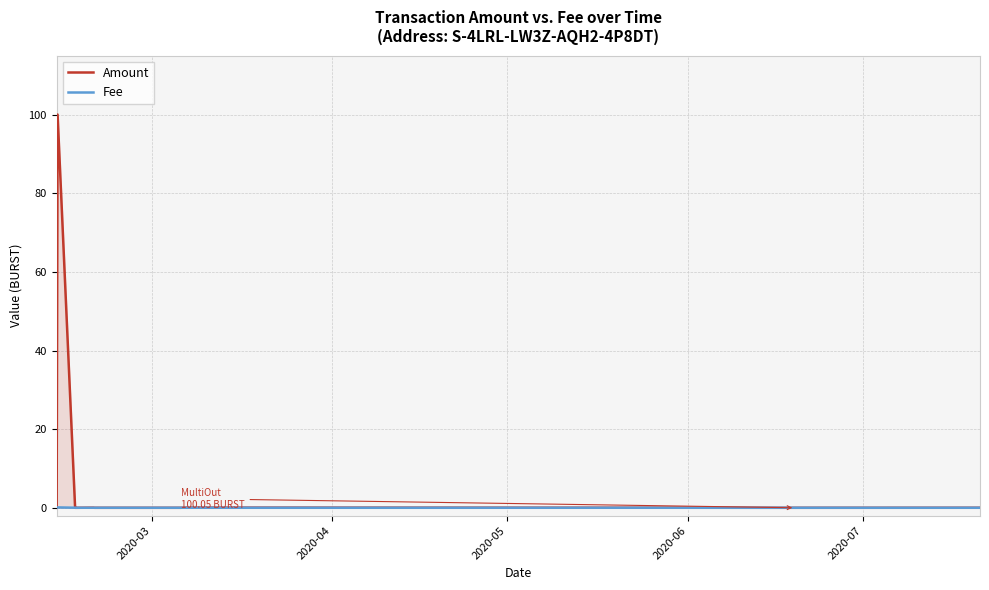

List the series in order of their overall mean, lowest first.

Fee, Amount